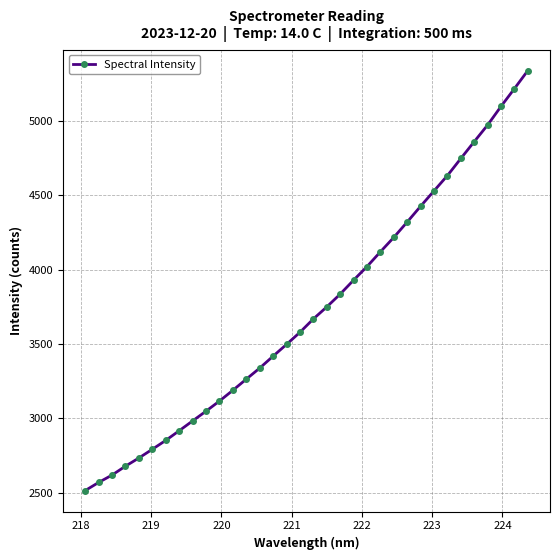

What is the smallest value displayed?

2513.3